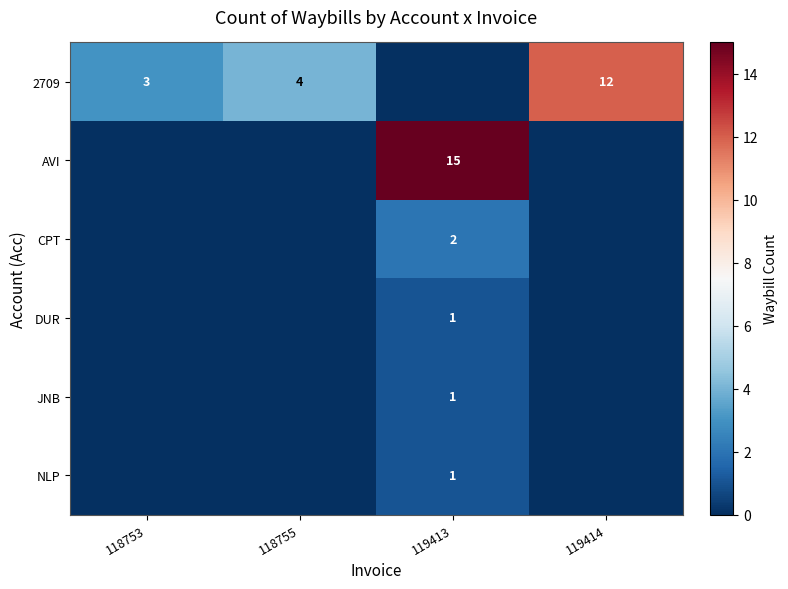

The value of DUR at 119413 is 0. True or false?

False